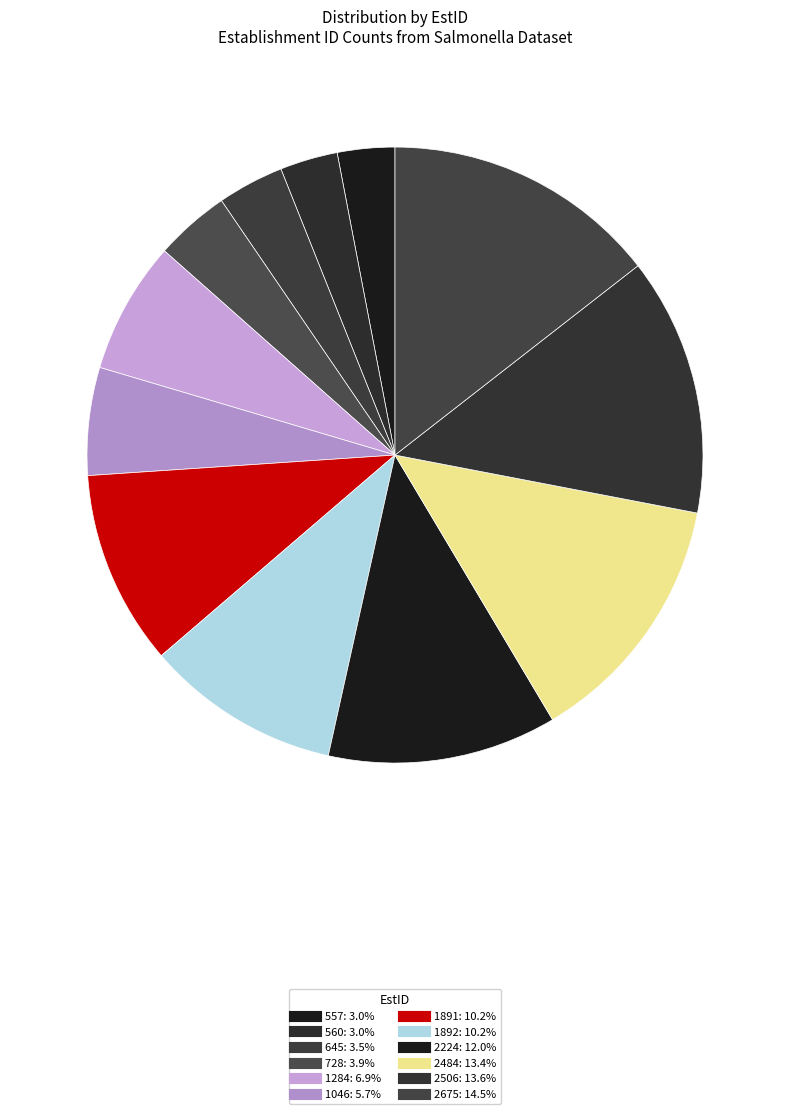

How many slices are in this pie chart?

12